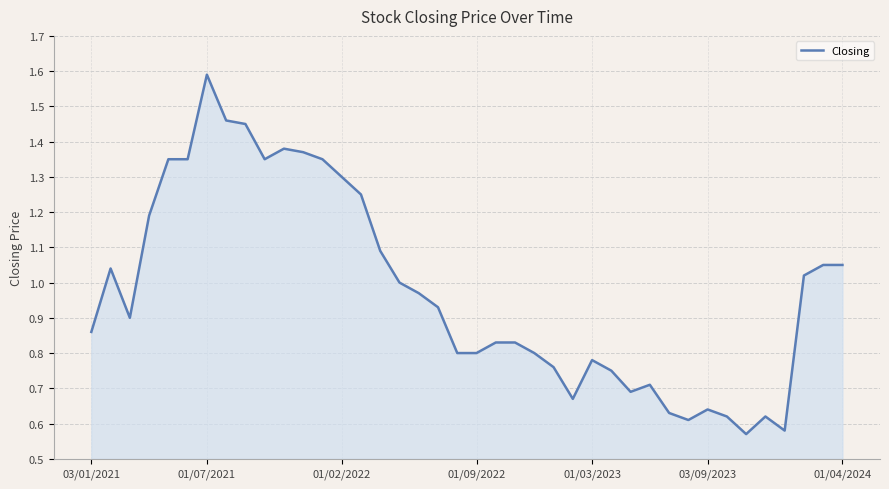

What is the greatest value displayed?

1.6